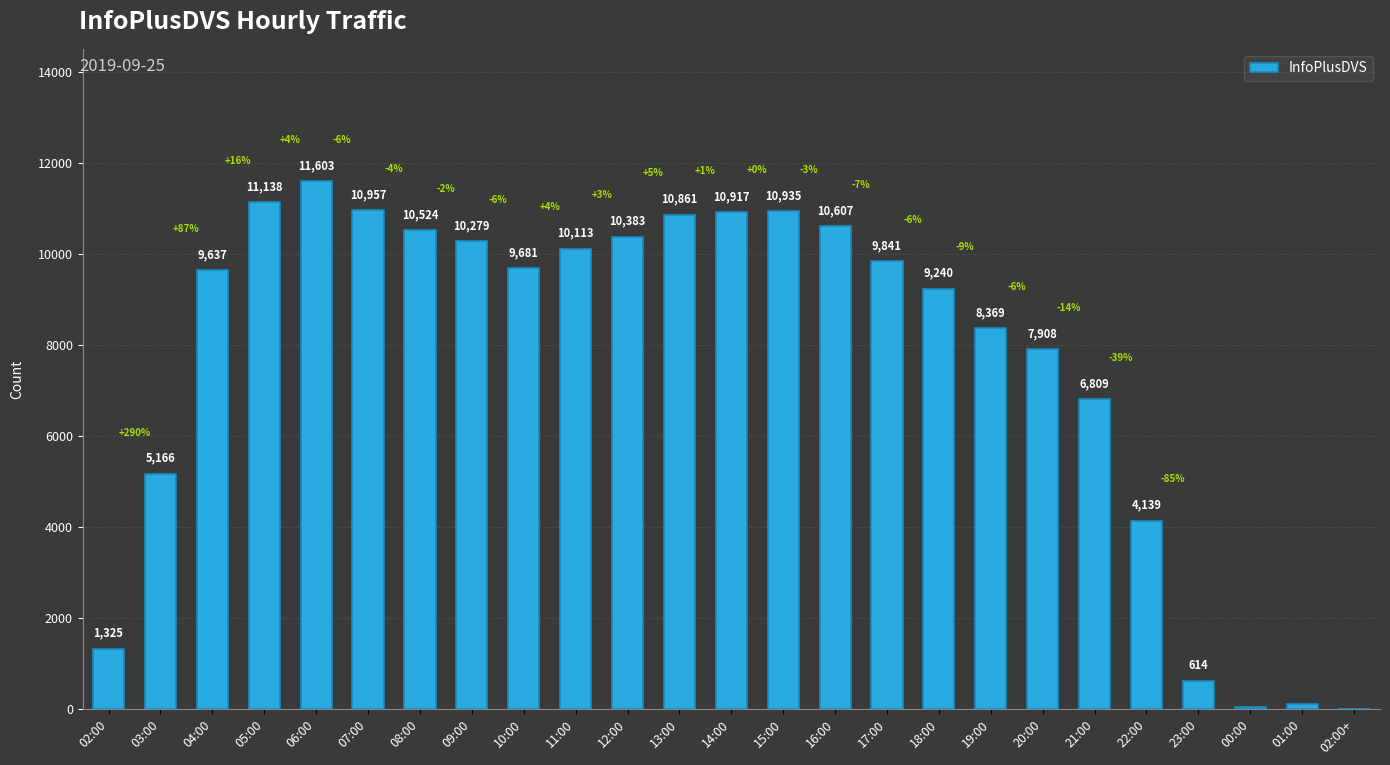

What is the difference between the values at 16:00 and 19:00?

2238